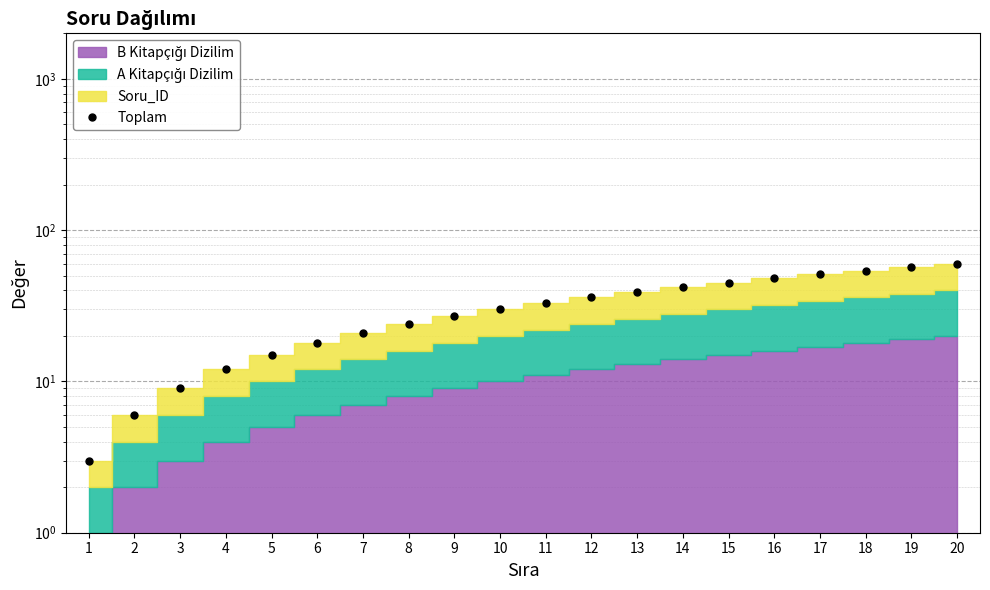

True or false: there are more than 2 points higher than both neighbors.

False